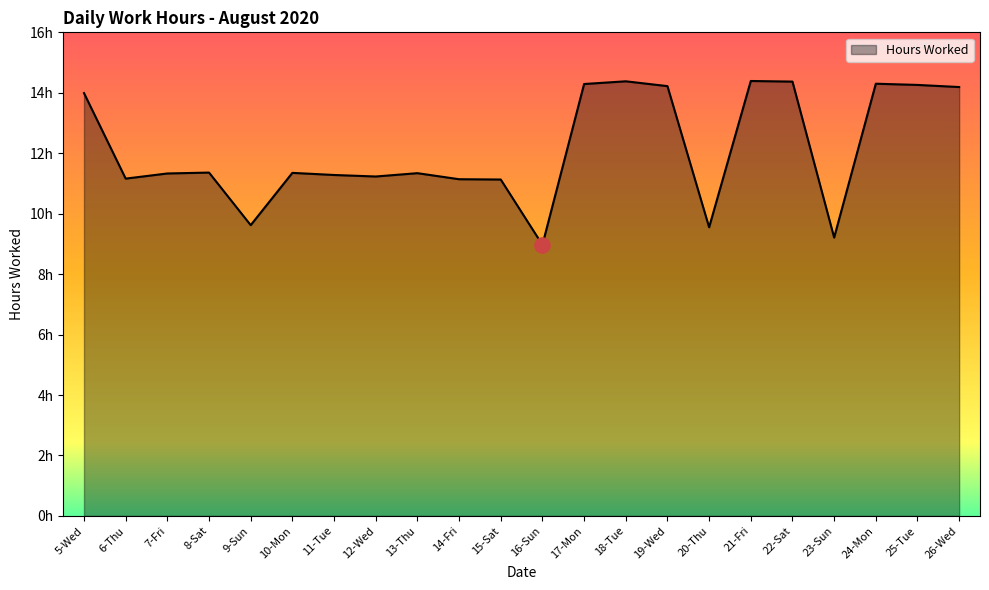

Between 5-Wed and 7-Fri, which is larger?

5-Wed